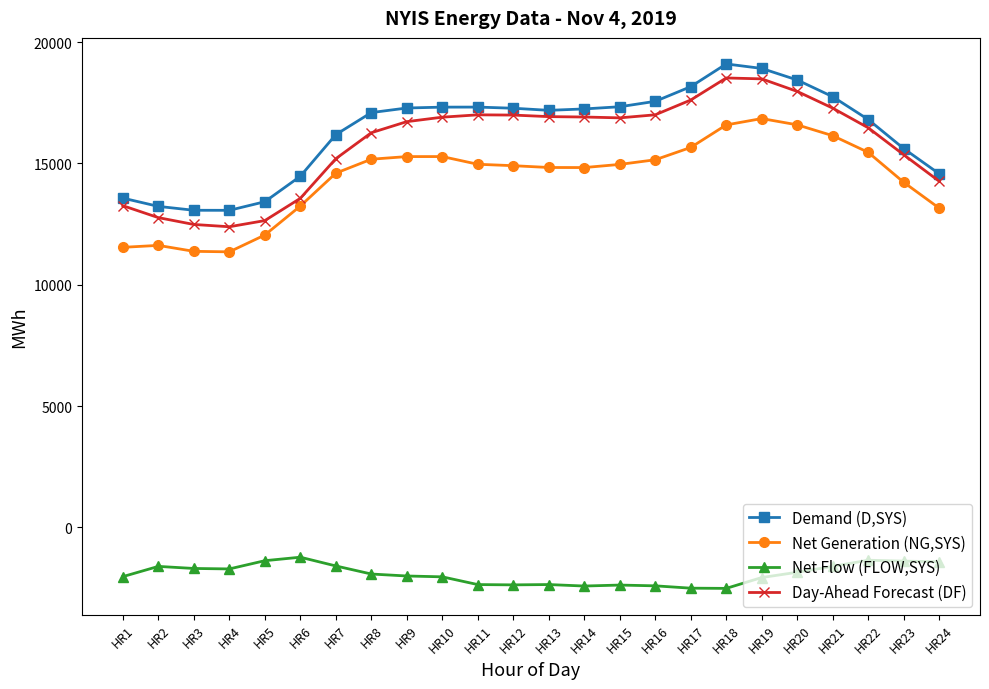

True or false: Day-Ahead Forecast (DF) and Net Flow (FLOW,SYS) cross at least once.

False